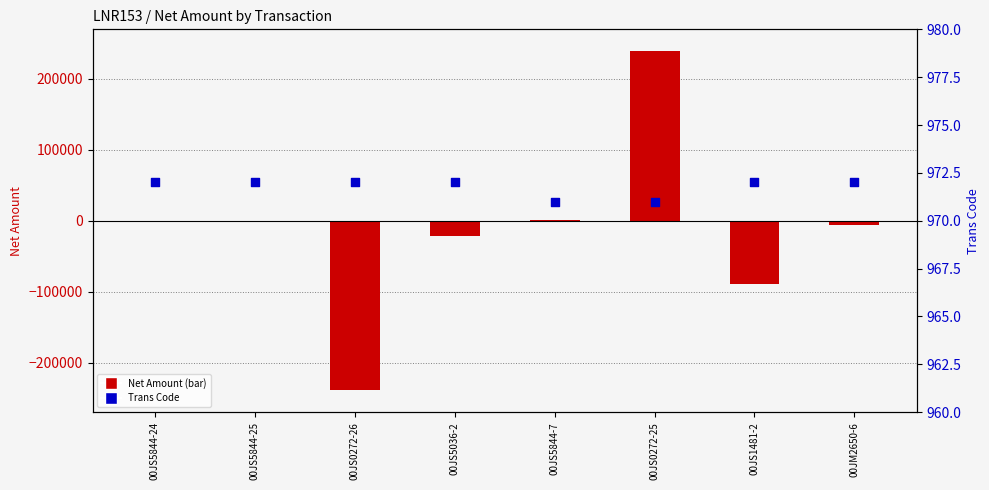

At how many categories does at least one series exceed -152483?

8